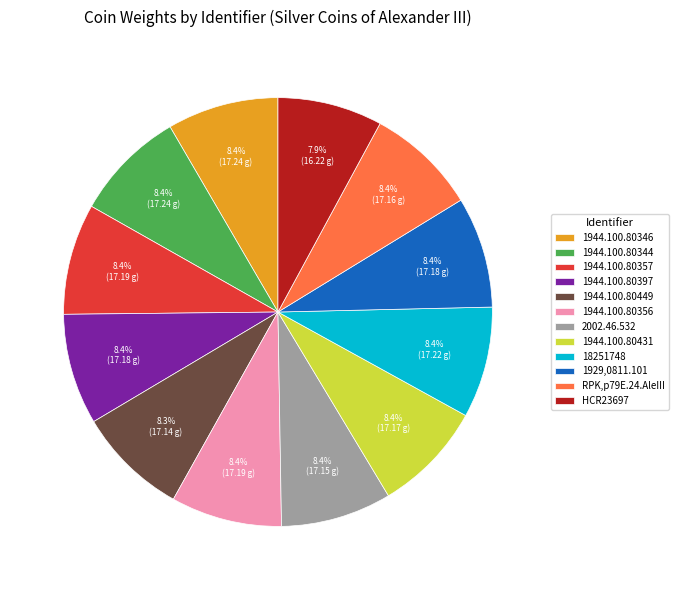

Does any single category account for the majority?

No